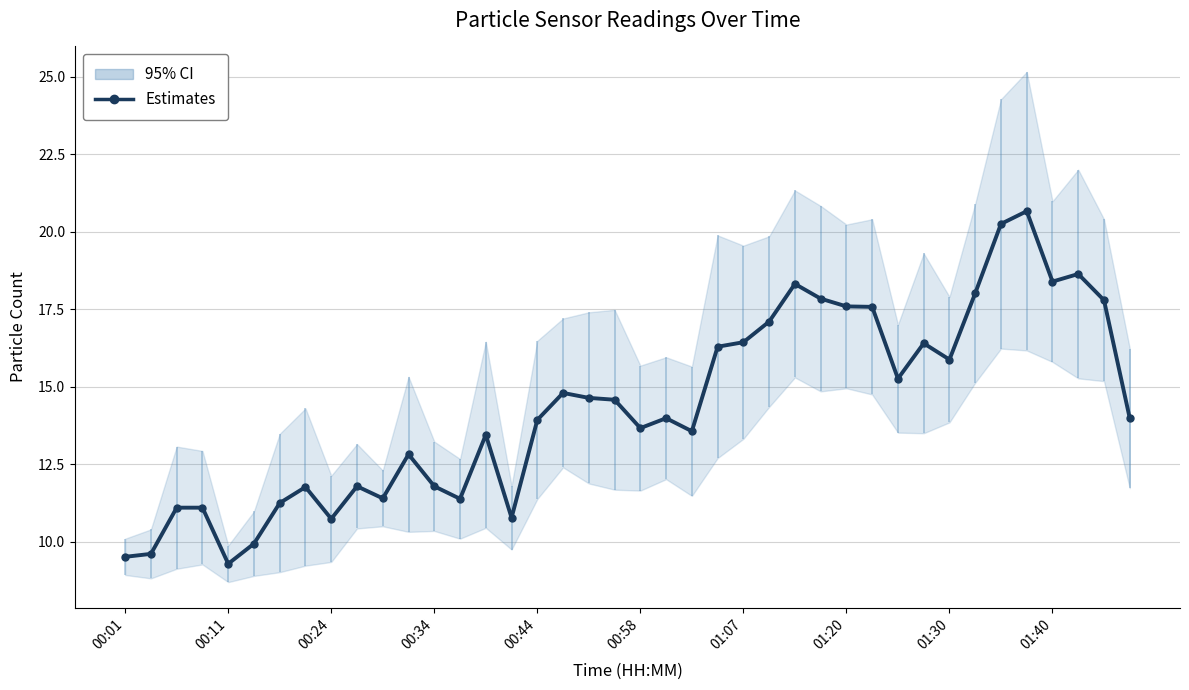

True or false: the data shows 4.8 at 14.

False